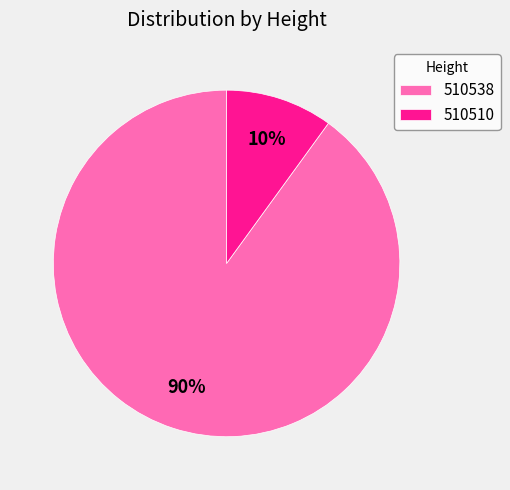

Is the sum of 510538 and 510510 greater than half?

Yes